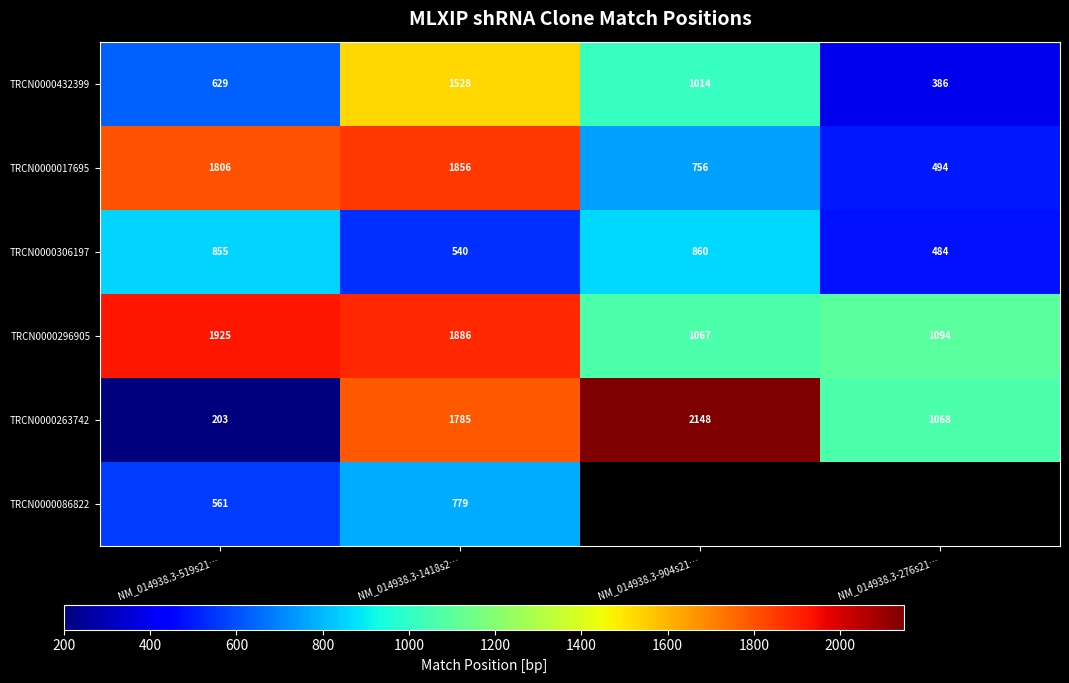

The value of TRCN0000306197 at NM_014938.3-519s21… is 1419.5. True or false?

False